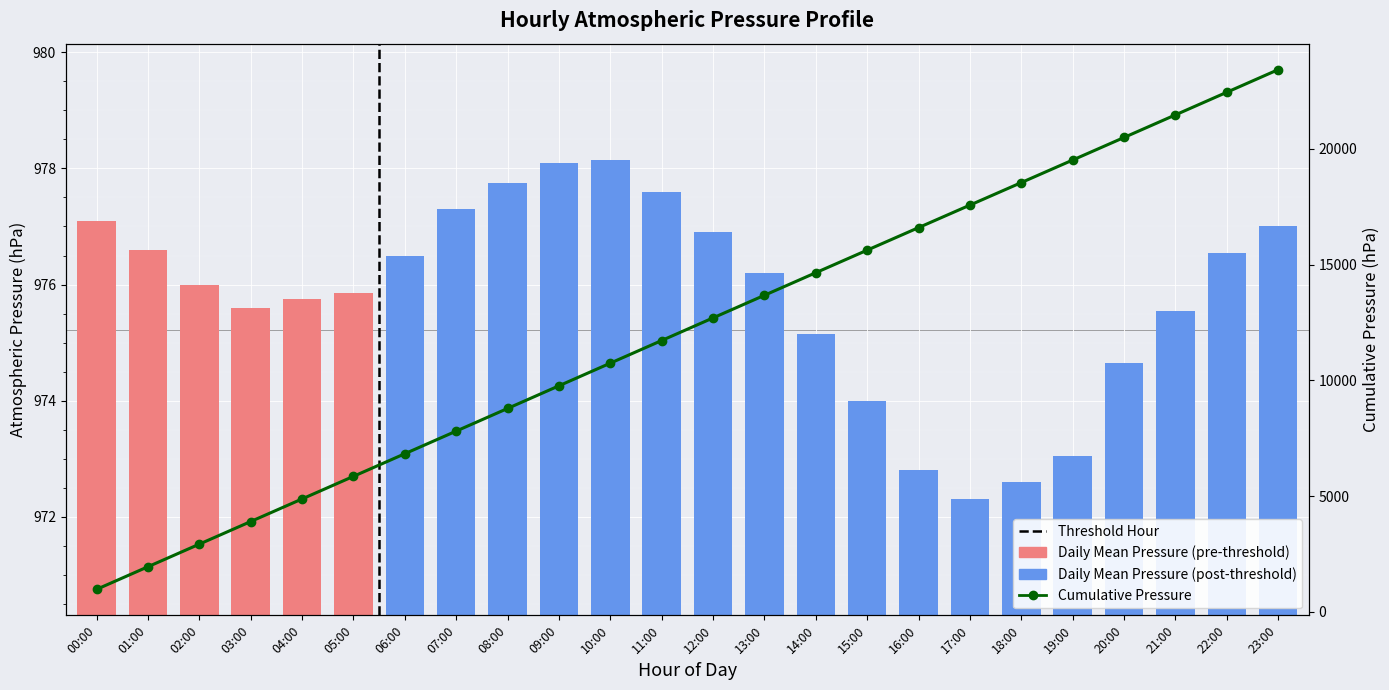

How many data points does each series have?

24